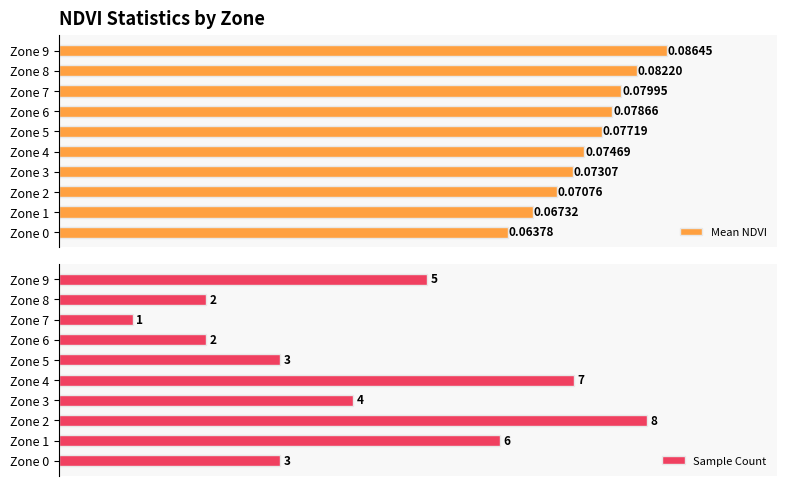

Which category has the lowest value in the Sample Count series?

Zone 7